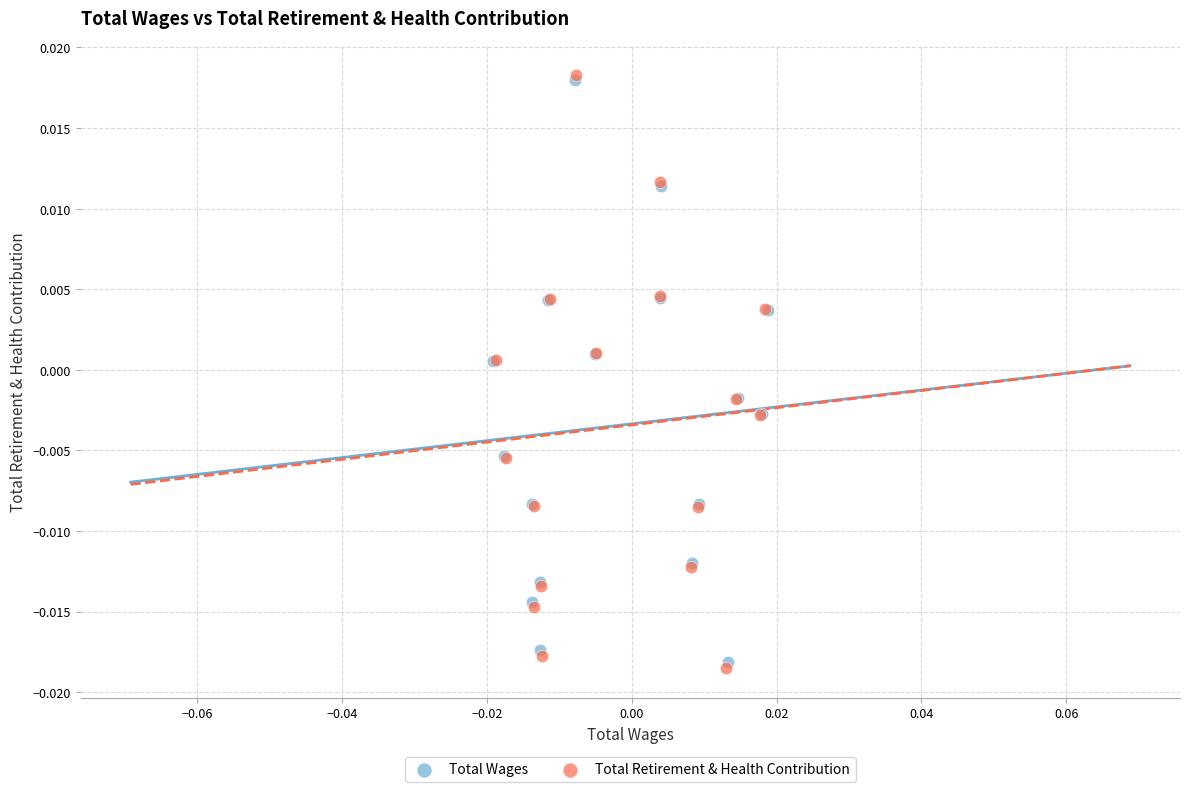

What are all the series names shown in the legend?

Total Wages, Total Retirement & Health Contribution